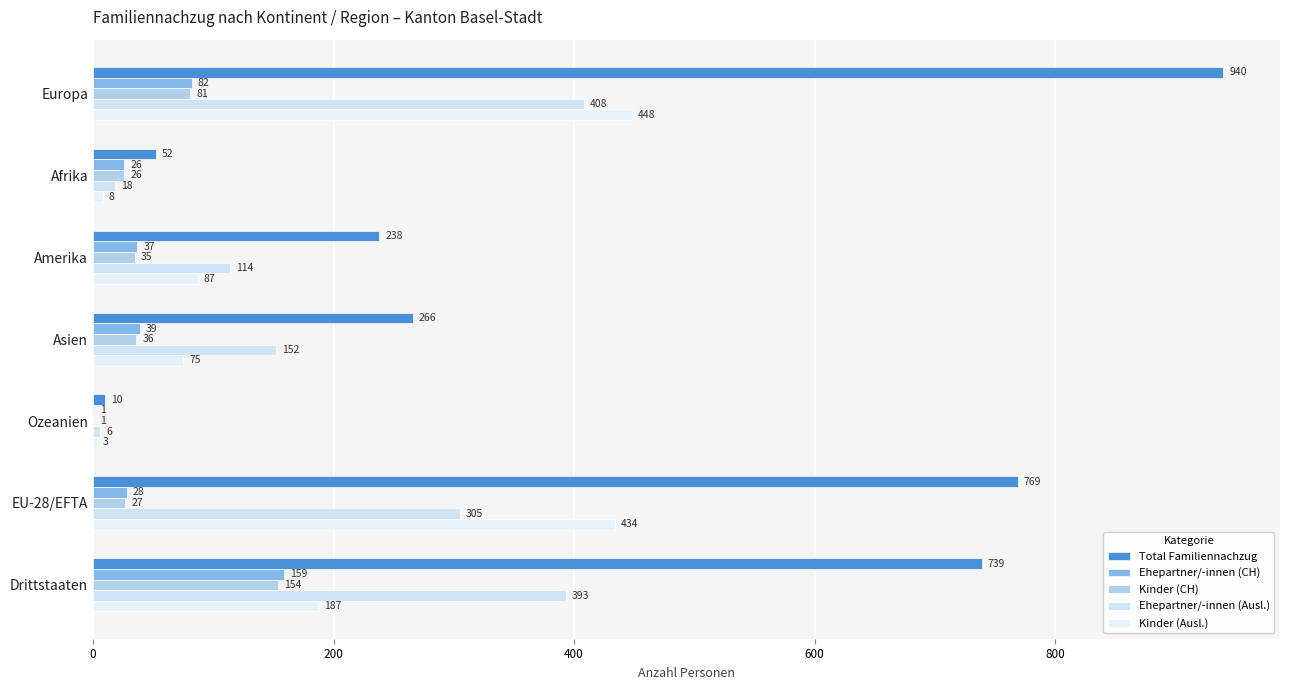

Which series has the widest spread of values?

Total Familiennachzug